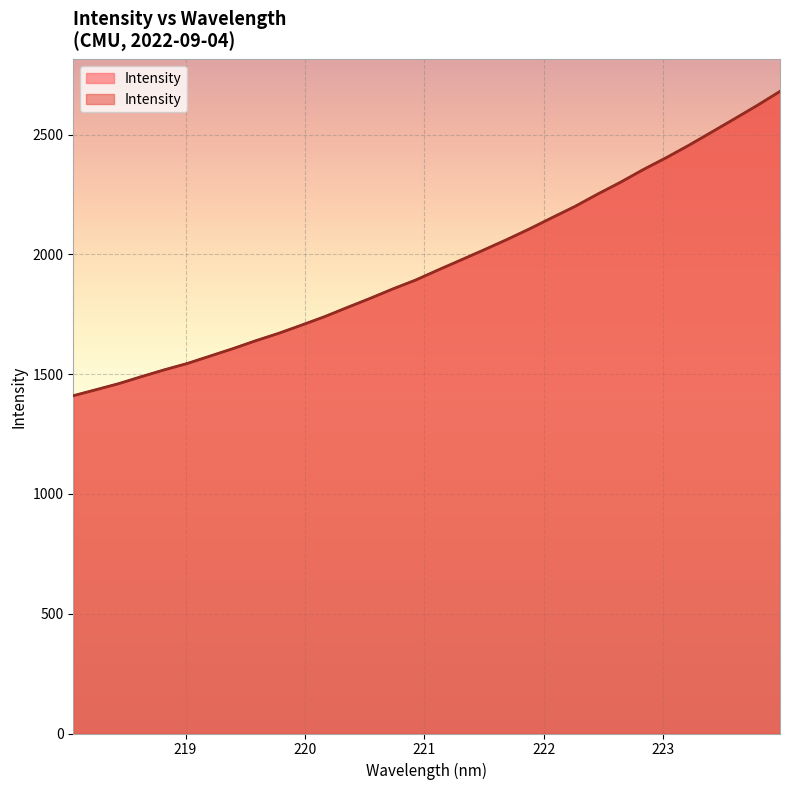

What is the maximum value shown in the chart?

2681.0